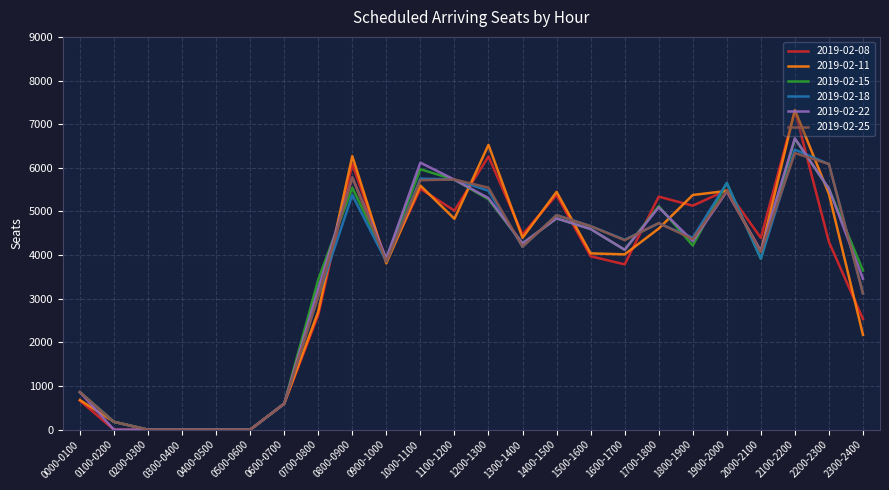

Which series has the widest spread of values?

2019-02-11